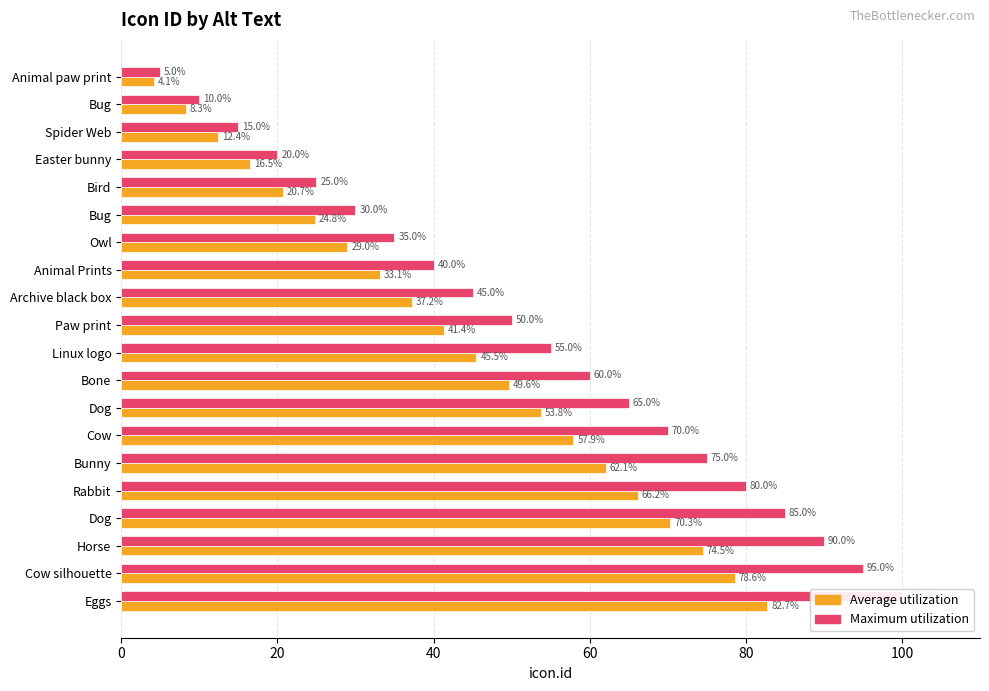

How many groups of bars are there?

20